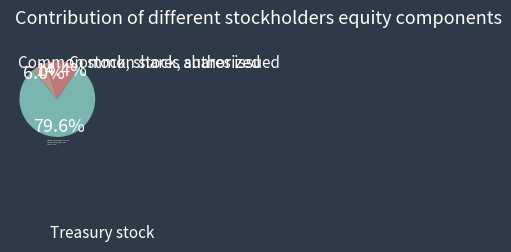

What is the change in value from Common stock, shares authorized to Common stock, shares issued?

-409.4